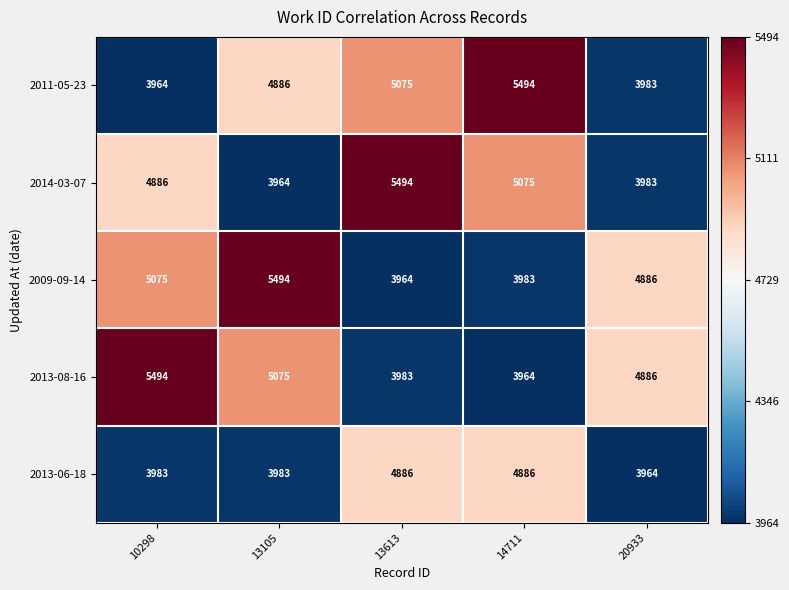

What is the greatest value displayed?

5494